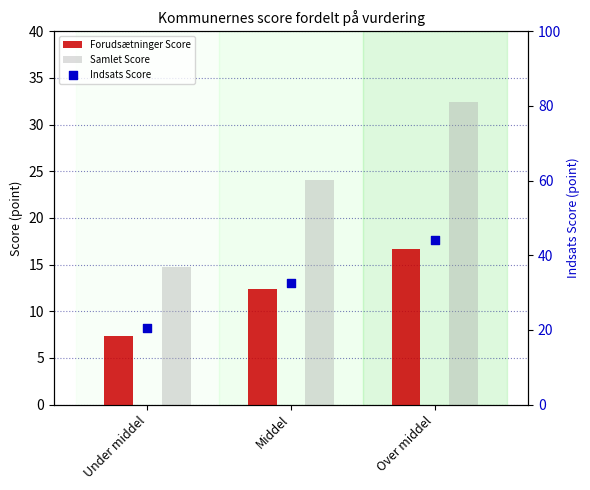

What is the total value across all series at Over middel?

93.1